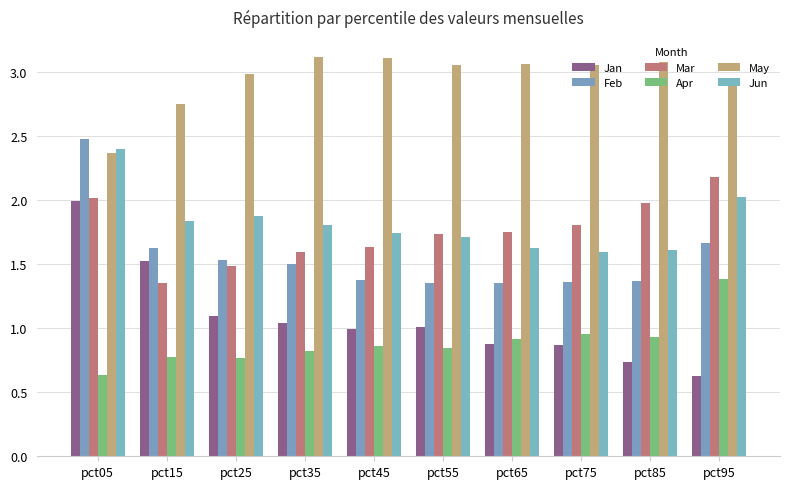

Which series has the largest total across all categories?

May